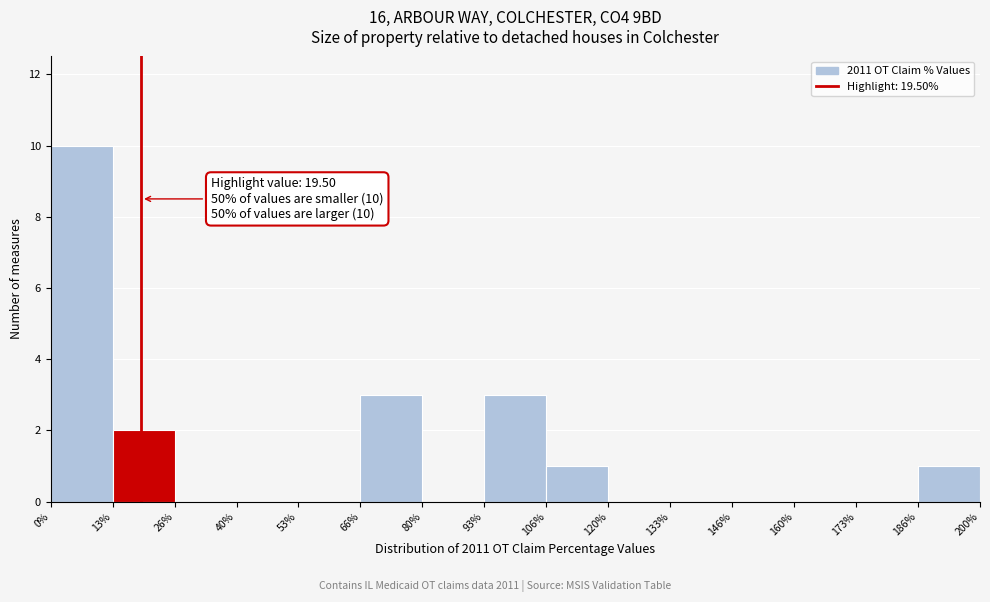

Over which range of the x-axis is the bar tallest?

0% to 13%